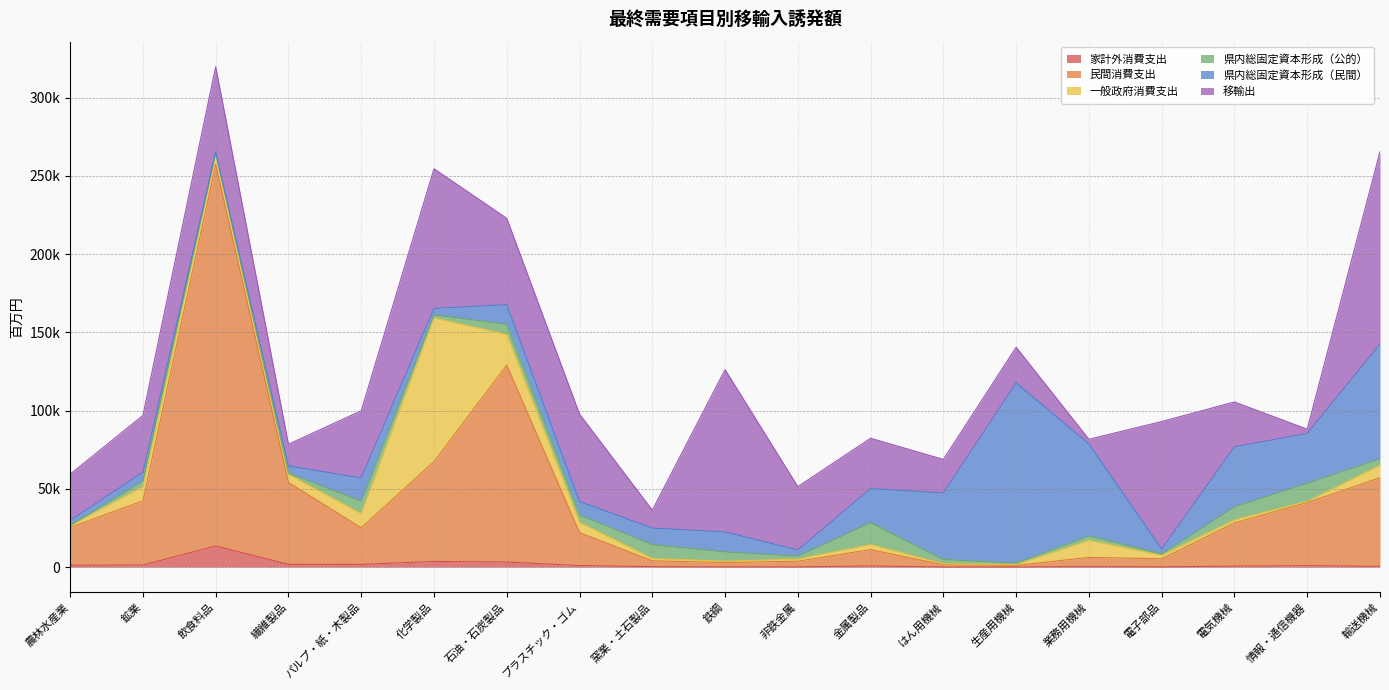

What is the minimum value for 県内総固定資本形成（公的）?

69.3